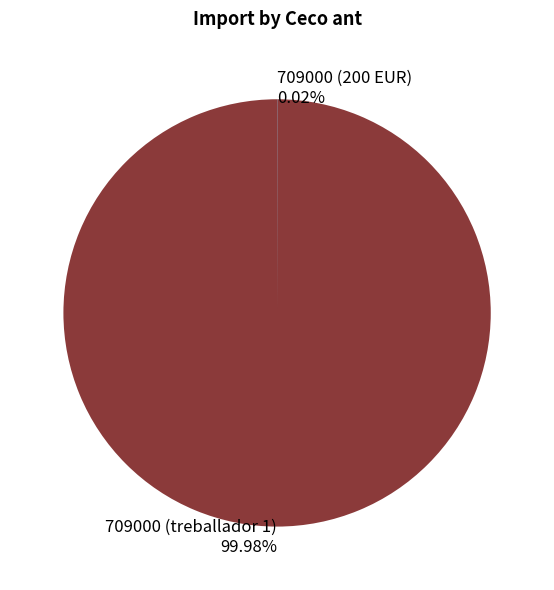

Does any single category account for the majority?

Yes